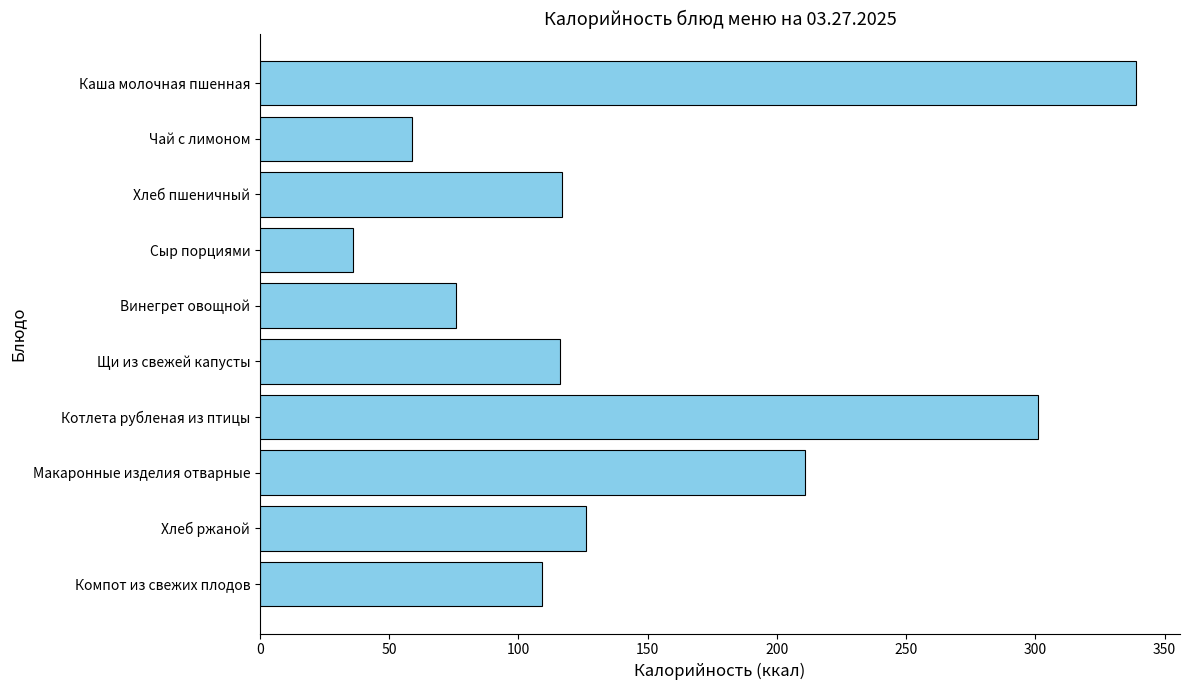

What is the ratio of the value at Чай с лимоном to the value at Винегрет овощной?

0.8